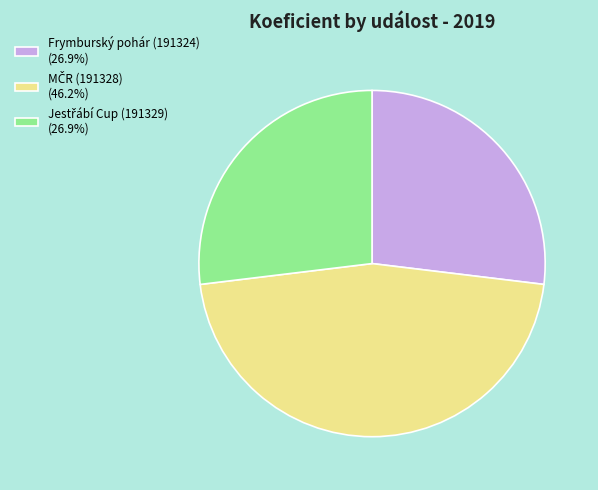

Is there any slice that represents more than half of the pie?

No